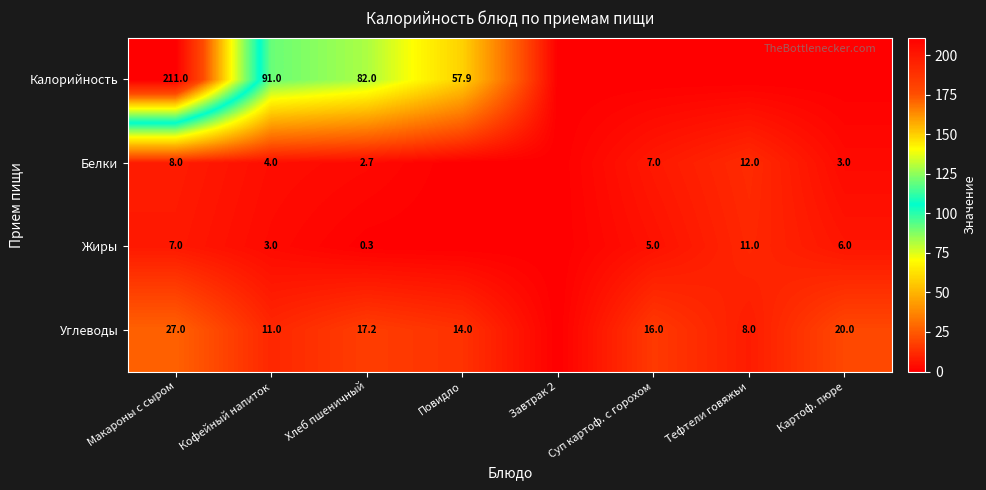

Rank the series at Макароны с сыром from lowest to highest value.

Жиры, Белки, Углеводы, Калорийность